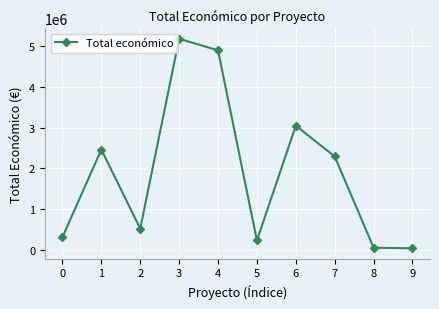

What is the change in value from 1 to 2?

-1941550